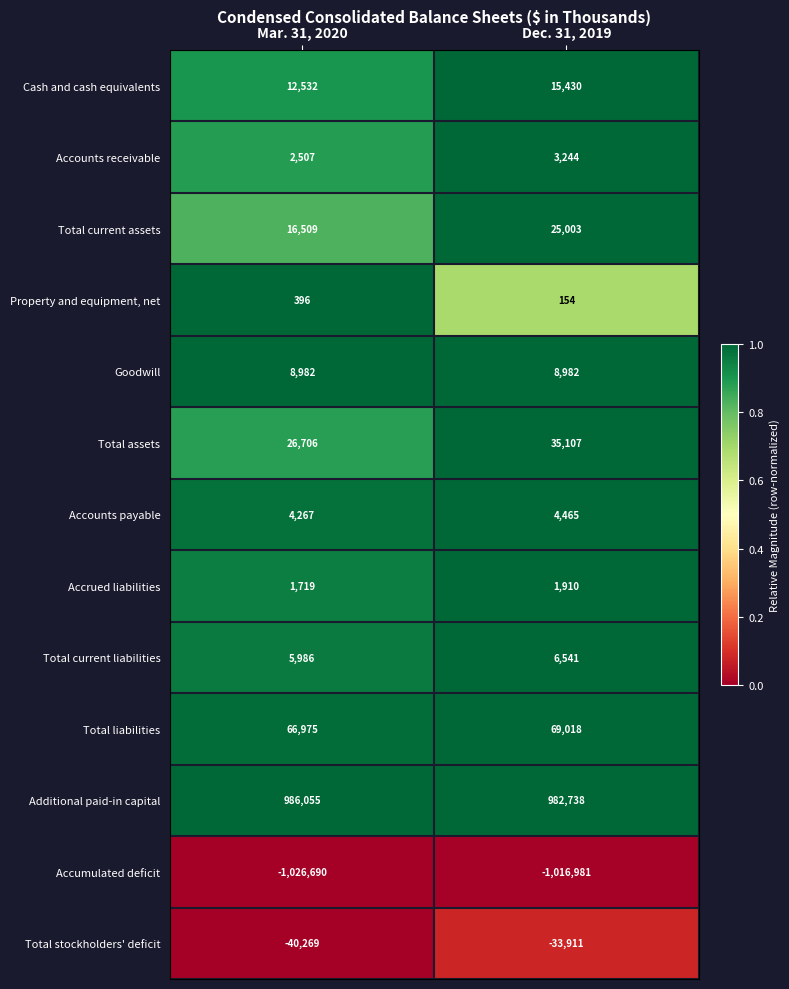

What is the sum of all Total assets values?

61813